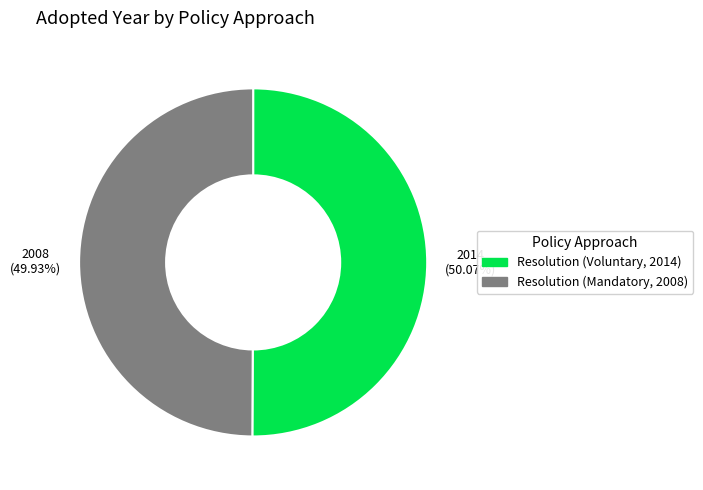

What percentage is the Resolution (Voluntary, 2014) slice, to the nearest percent?

50%